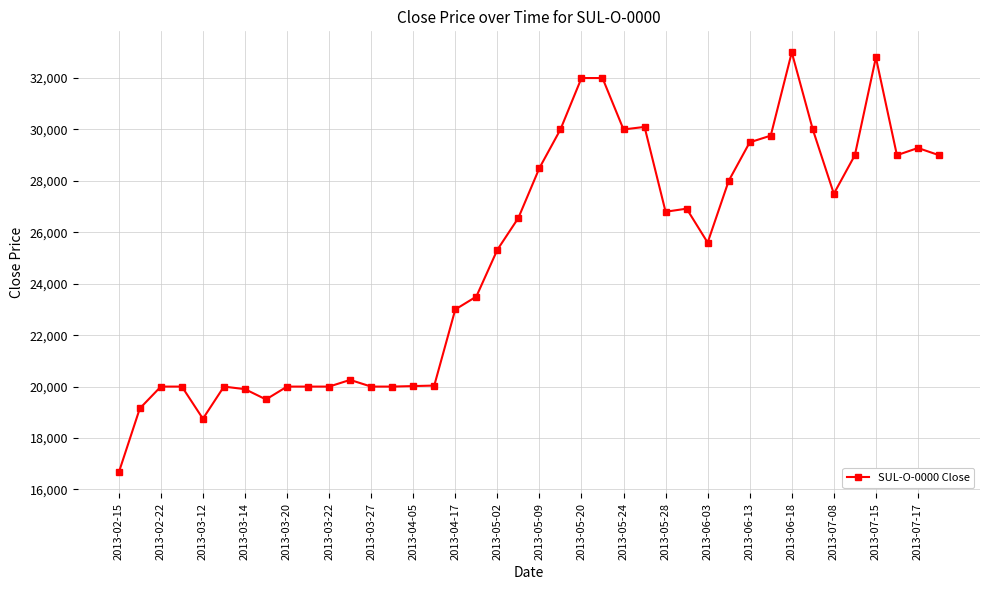

What is the maximum value shown in the chart?

33000